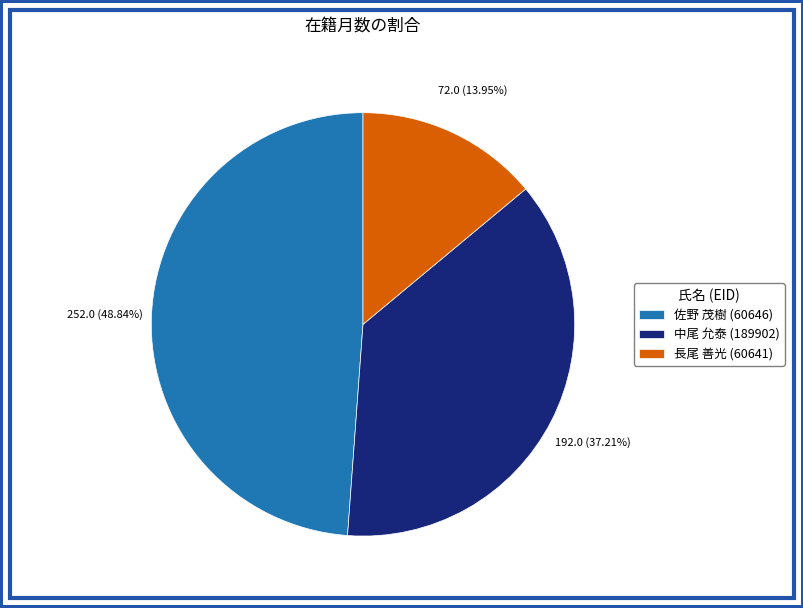

Rank the categories by value from lowest to highest.

長尾 善光 (60641), 中尾 允泰 (189902), 佐野 茂樹 (60646)